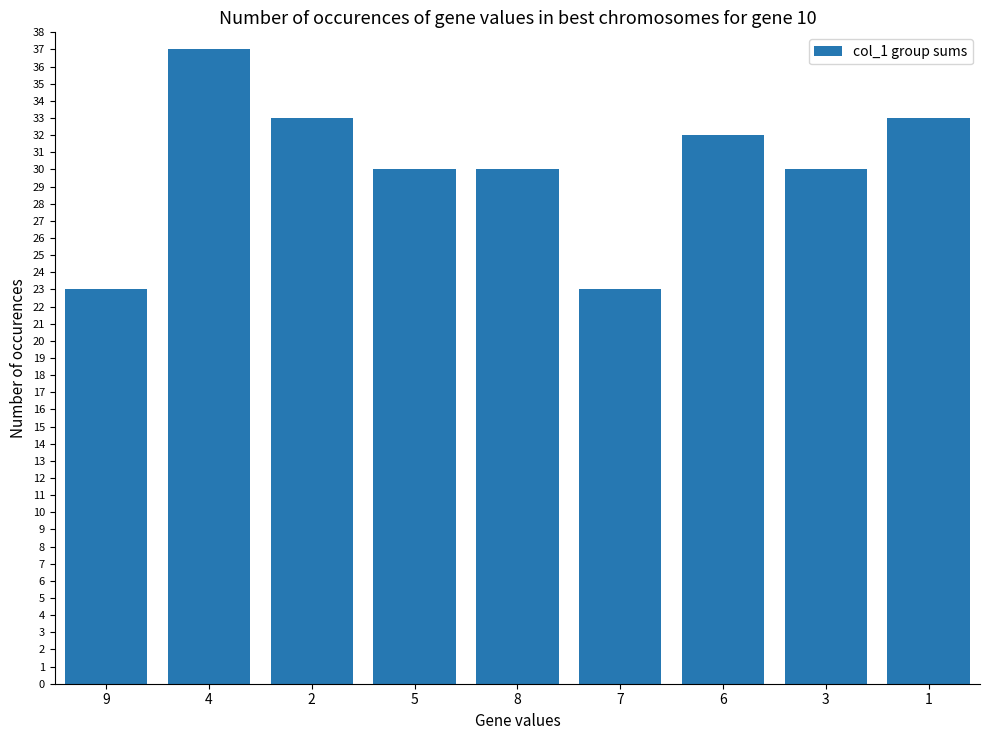

Where does the data first go above 30?

4